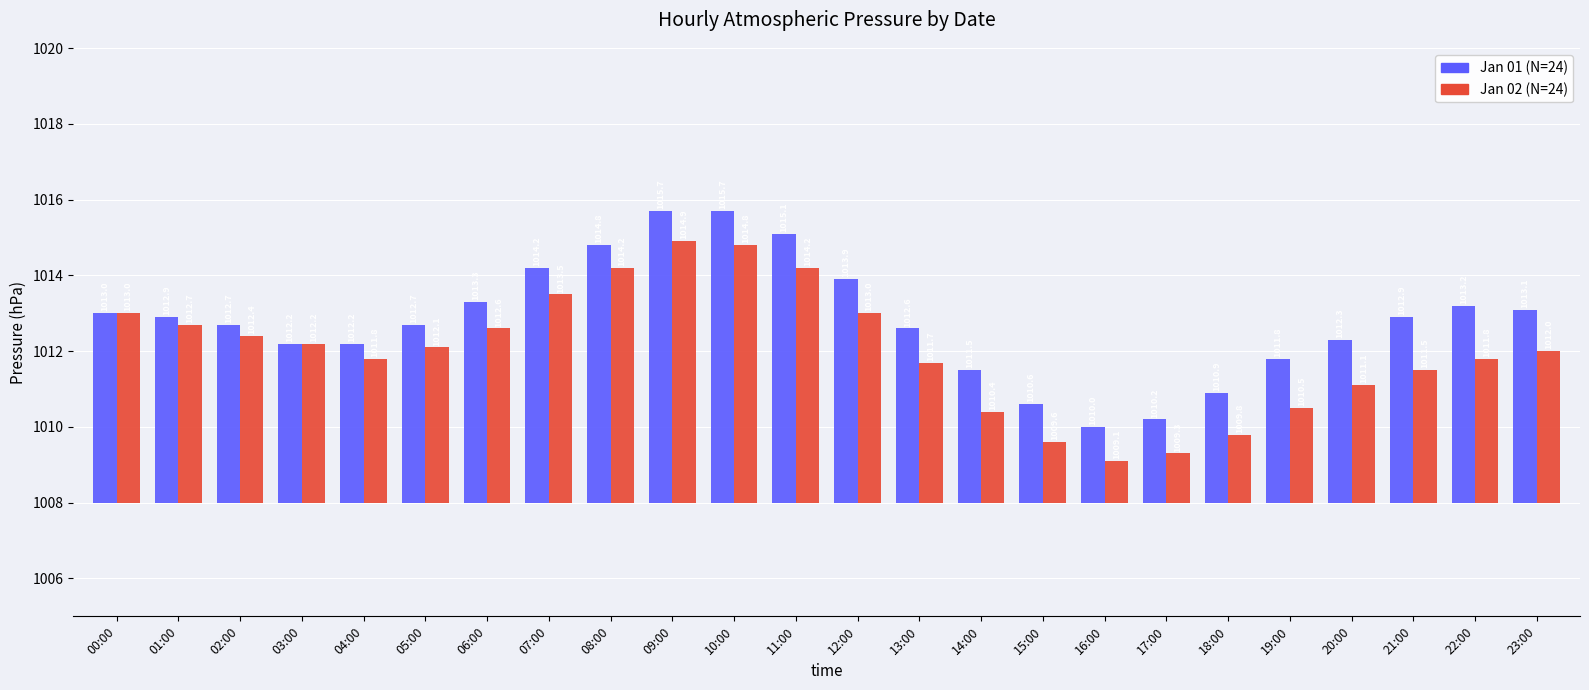

Rank the series at 17:00 from lowest to highest value.

Jan 02 (N=24), Jan 01 (N=24)